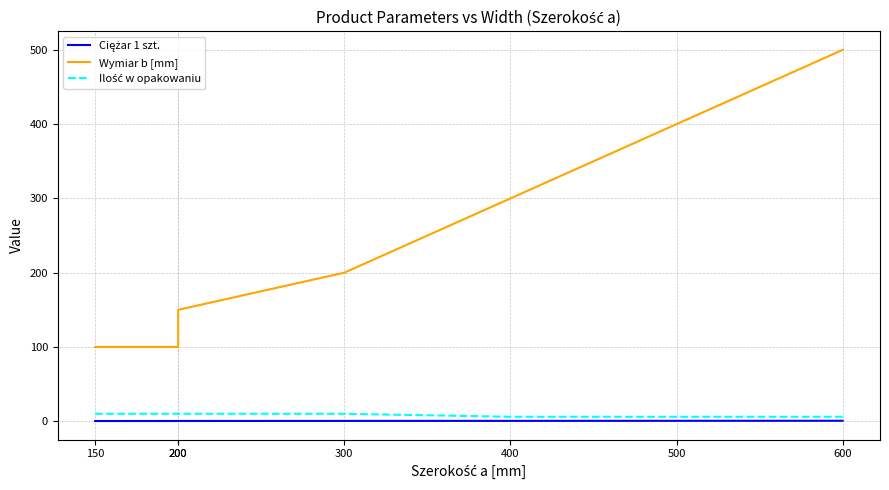

True or false: Wymiar b [mm] and Ilość w opakowaniu intersect in this chart.

False